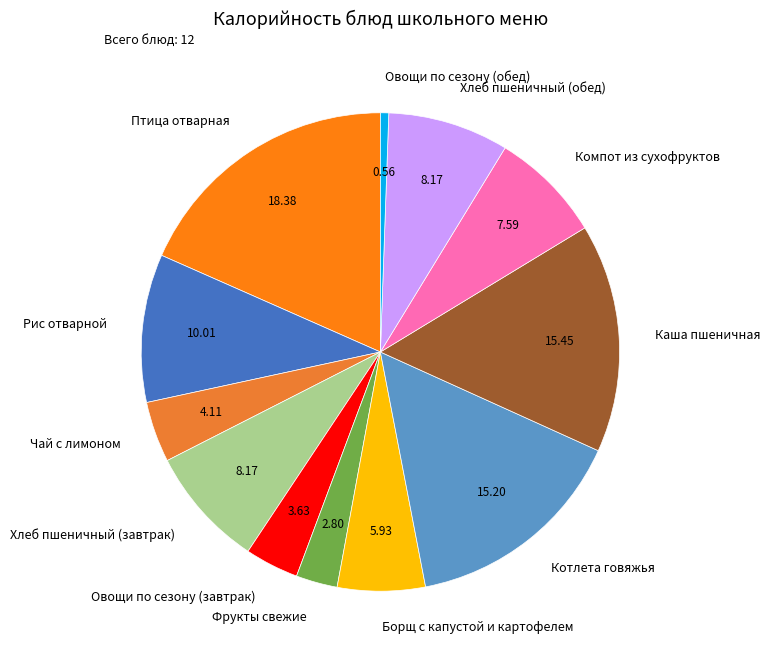

Count the number of slices in the pie.

12